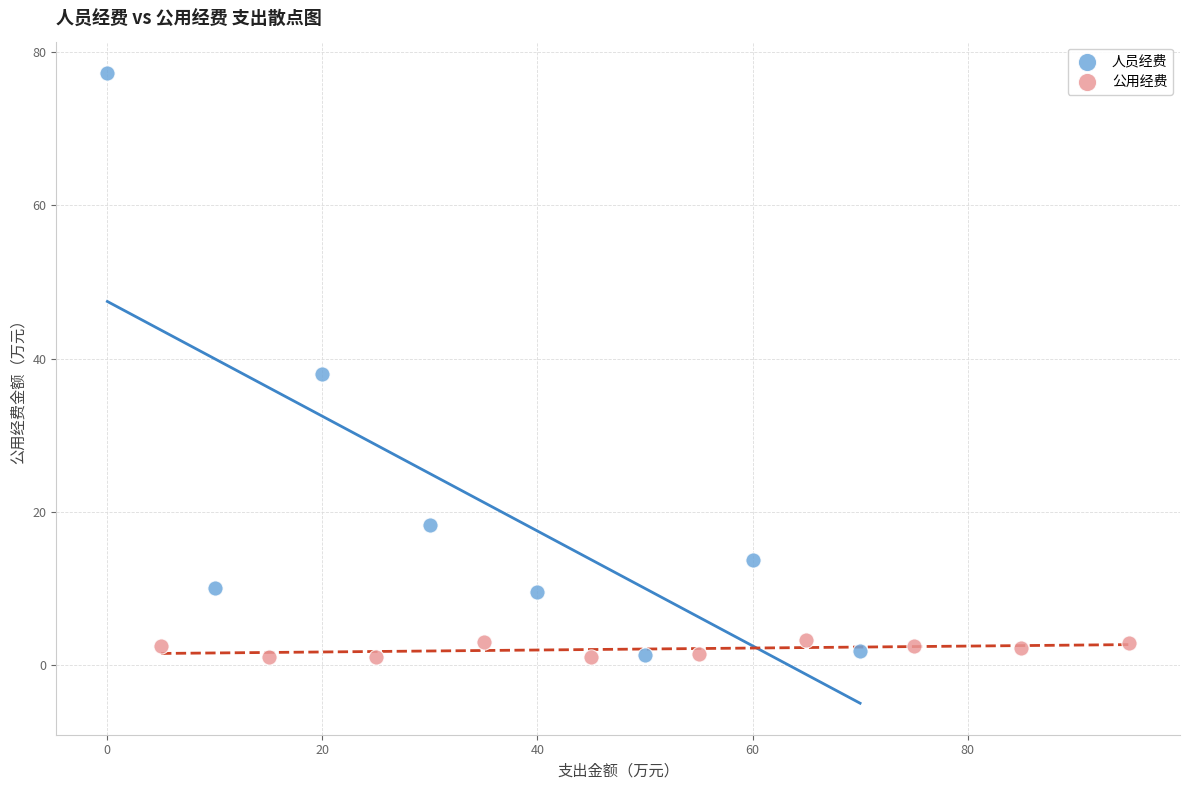

Which series reaches the maximum Y coordinate?

人员经费